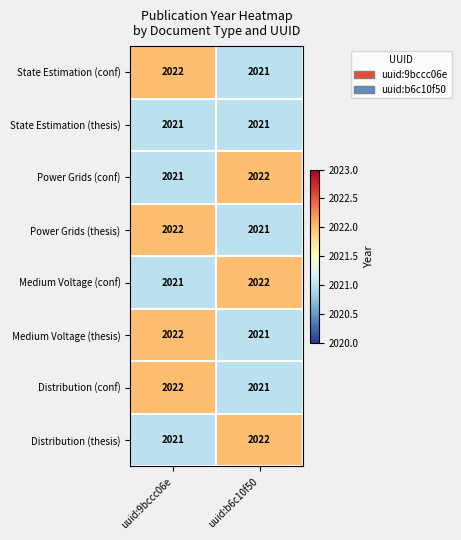

The Medium Voltage (conf) series shows 2021 at uuid:9bccc06e. True or false?

True